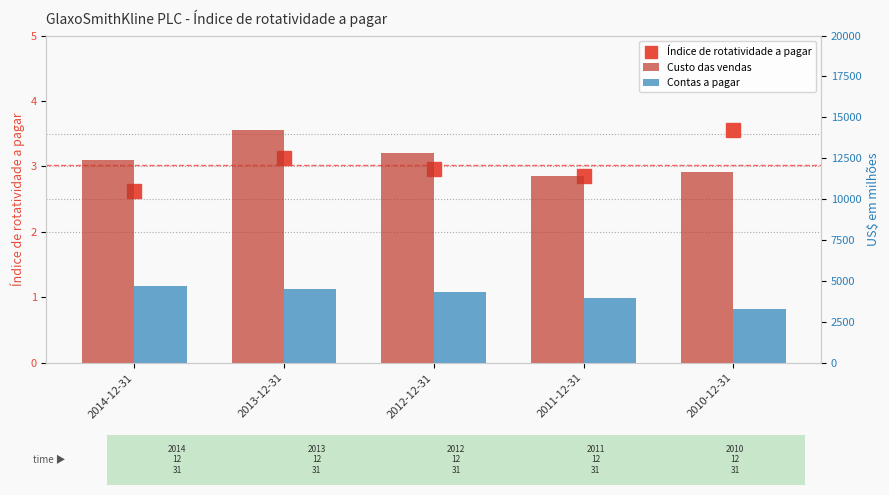

What is the approximate value of Custo das vendas at 2010-12-31?

11685.0